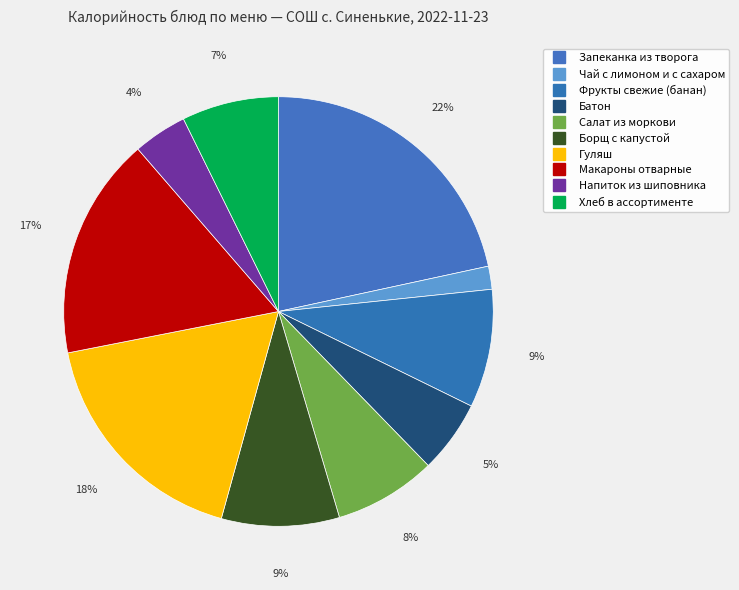

Does any single category account for the majority?

No